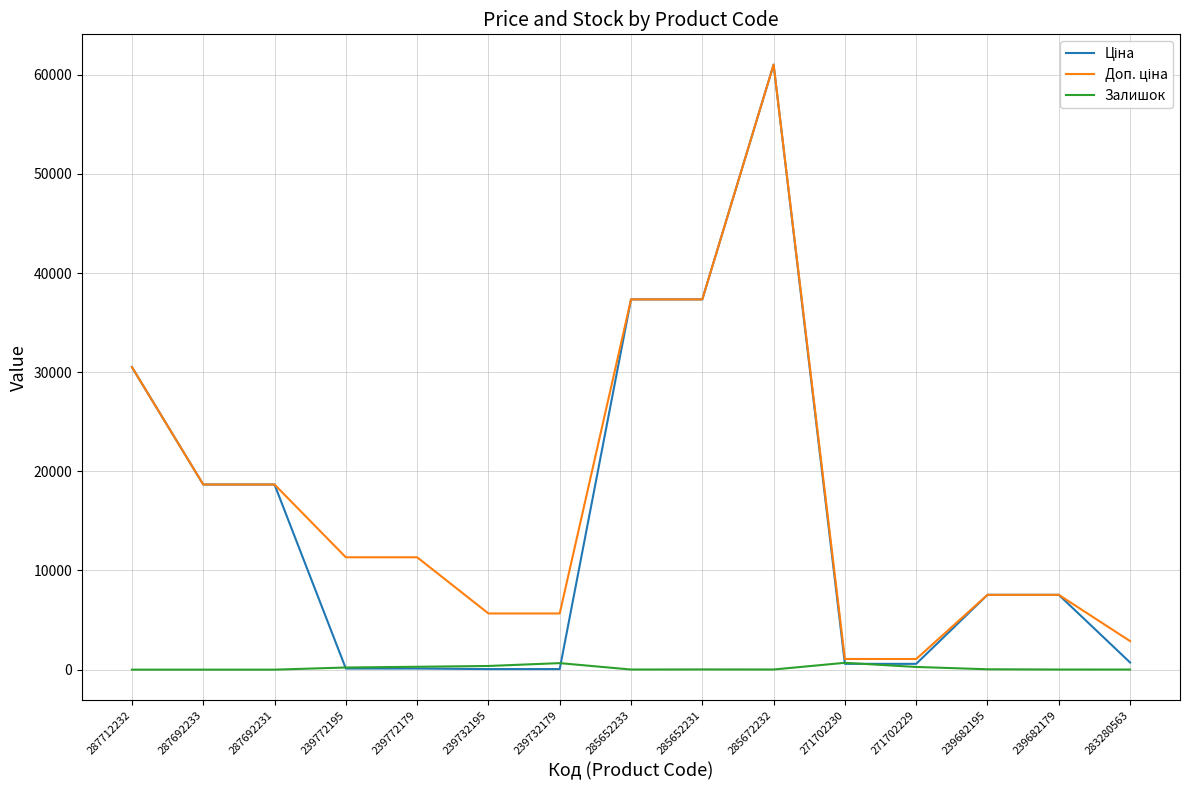

Which category has the highest value across all series?

285672232